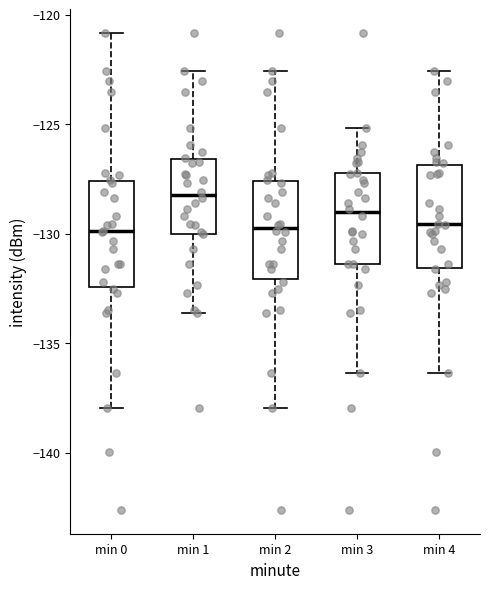

Reading left to right, transcribe this box plot: for each box, give where its median line is, the range the box spans, and where its two whiskers end, as read against the y-axis. The values are not printed on the chart, so give them approximately, as read against the axis.

min 0: median -130.0, box -132.5 to -127.5, whiskers -138.0 to -121.0
min 1: median -128.0, box -130.0 to -126.5, whiskers -133.5 to -122.5
min 2: median -129.5, box -132.0 to -127.5, whiskers -138.0 to -122.5
min 3: median -129.0, box -131.5 to -127.0, whiskers -136.5 to -125.0
min 4: median -129.5, box -131.5 to -127.0, whiskers -136.5 to -122.5